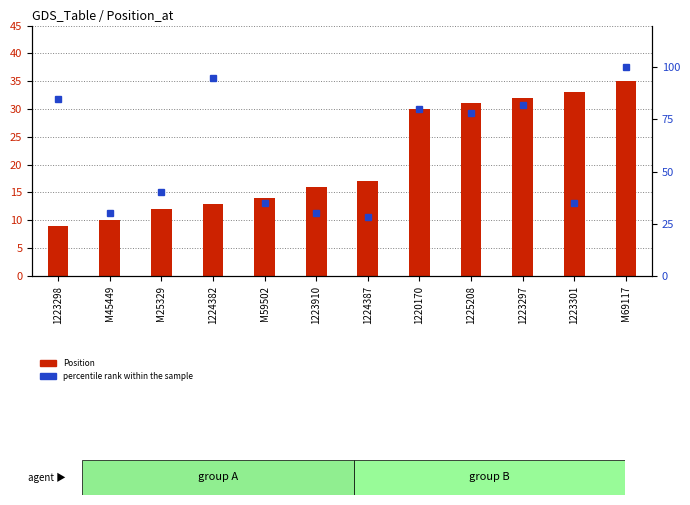

The value of percentile rank within the sample at 1223301 is 14. True or false?

False